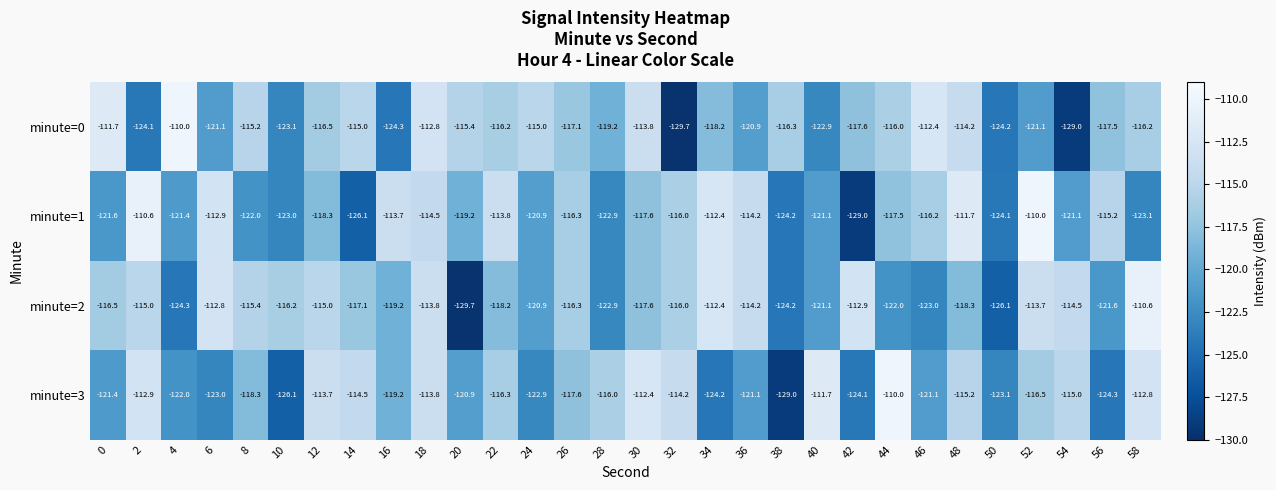

At which category is the sum across all series the highest?

18